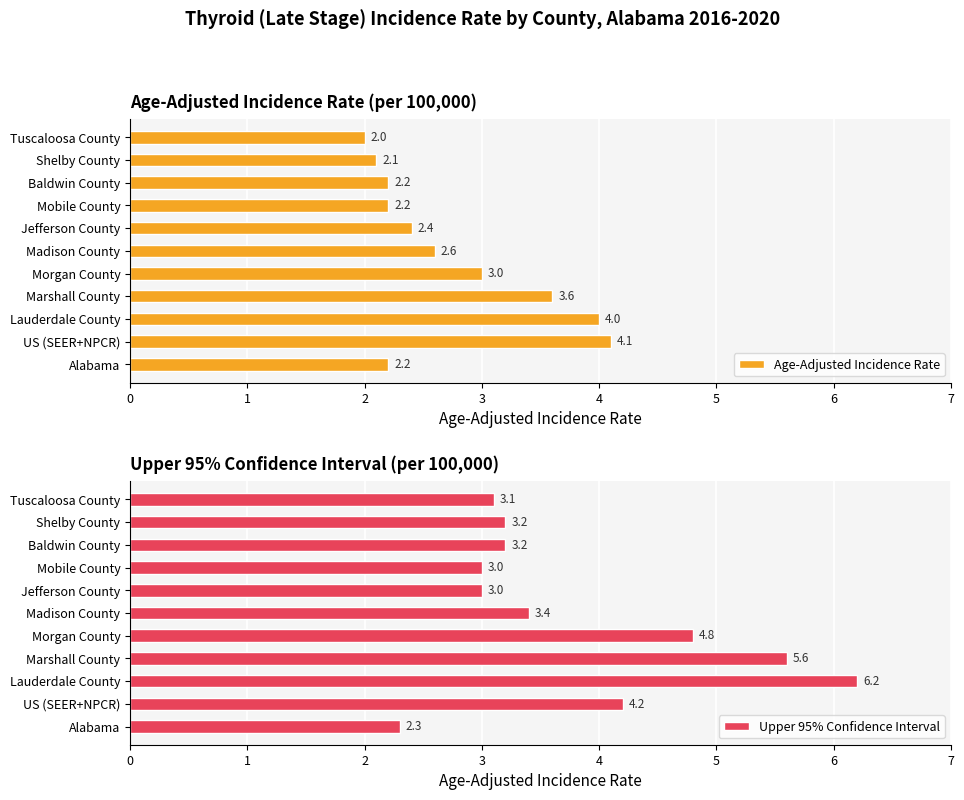

List the series in order of their overall mean, lowest first.

Age-Adjusted Incidence Rate, Upper 95% Confidence Interval